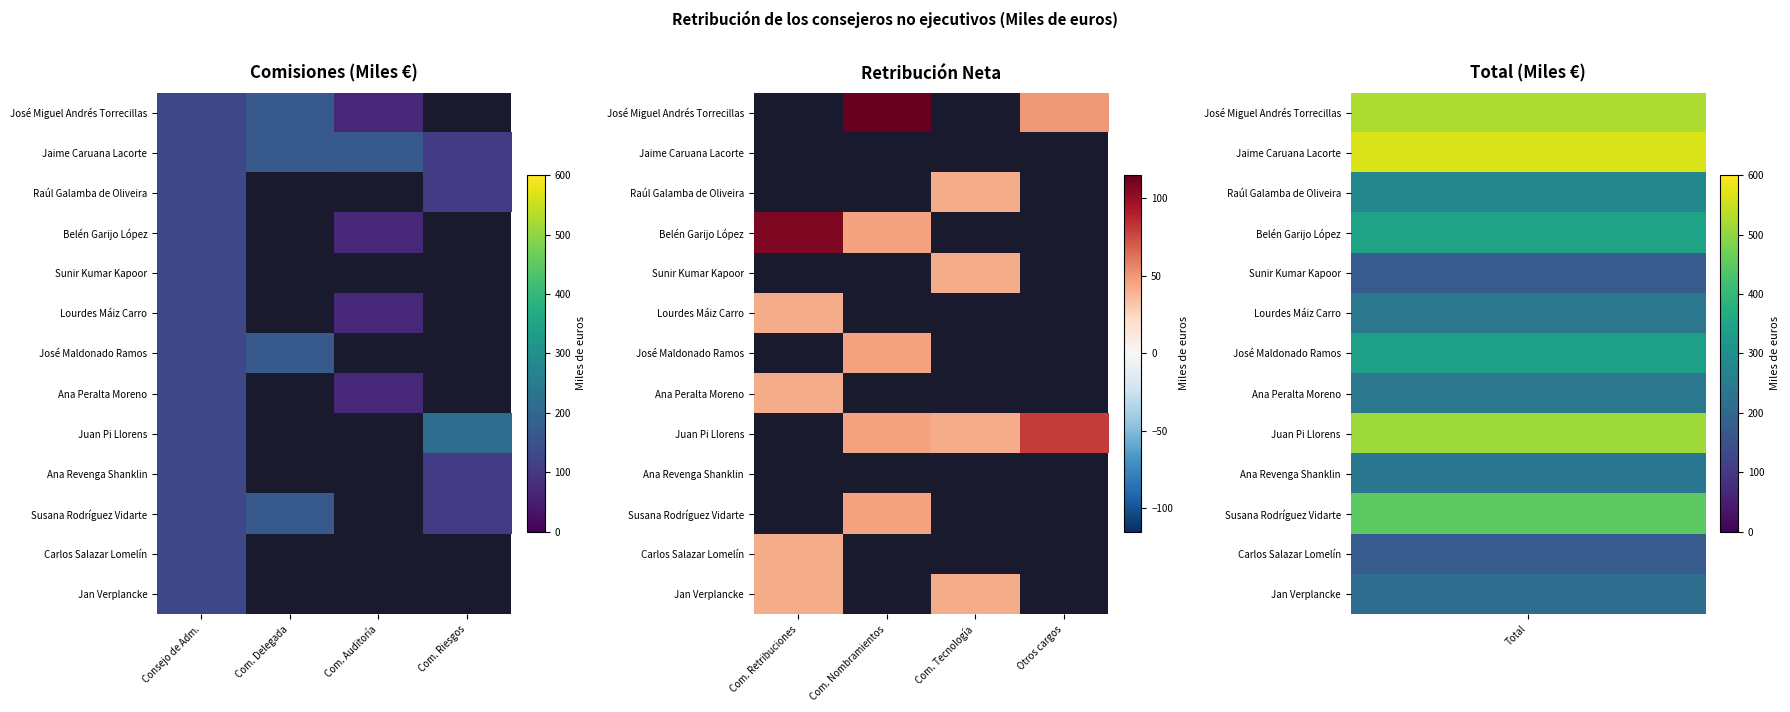

How many values in Lourdes Máiz Carro are above zero?

1